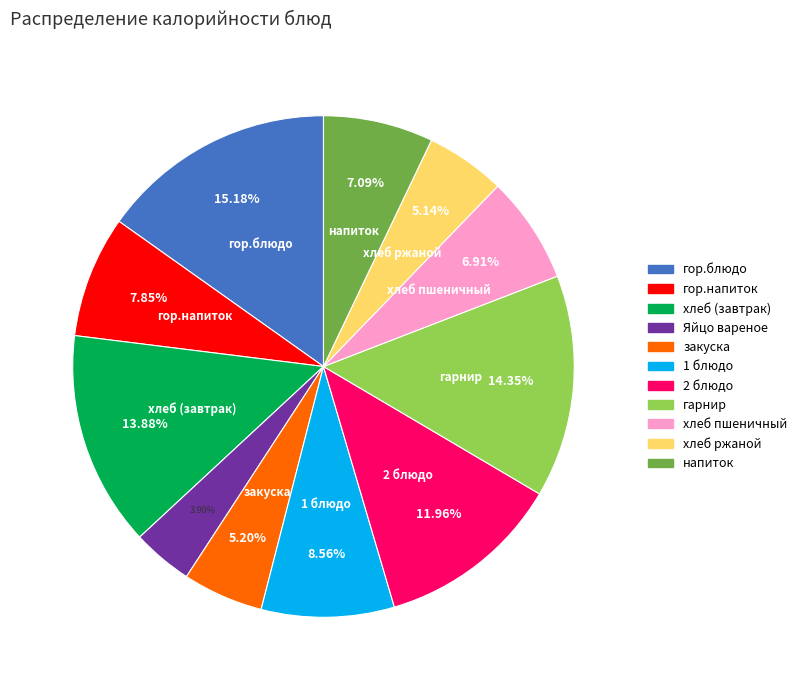

What percentage is the 1 блюдо slice, to the nearest percent?

9%